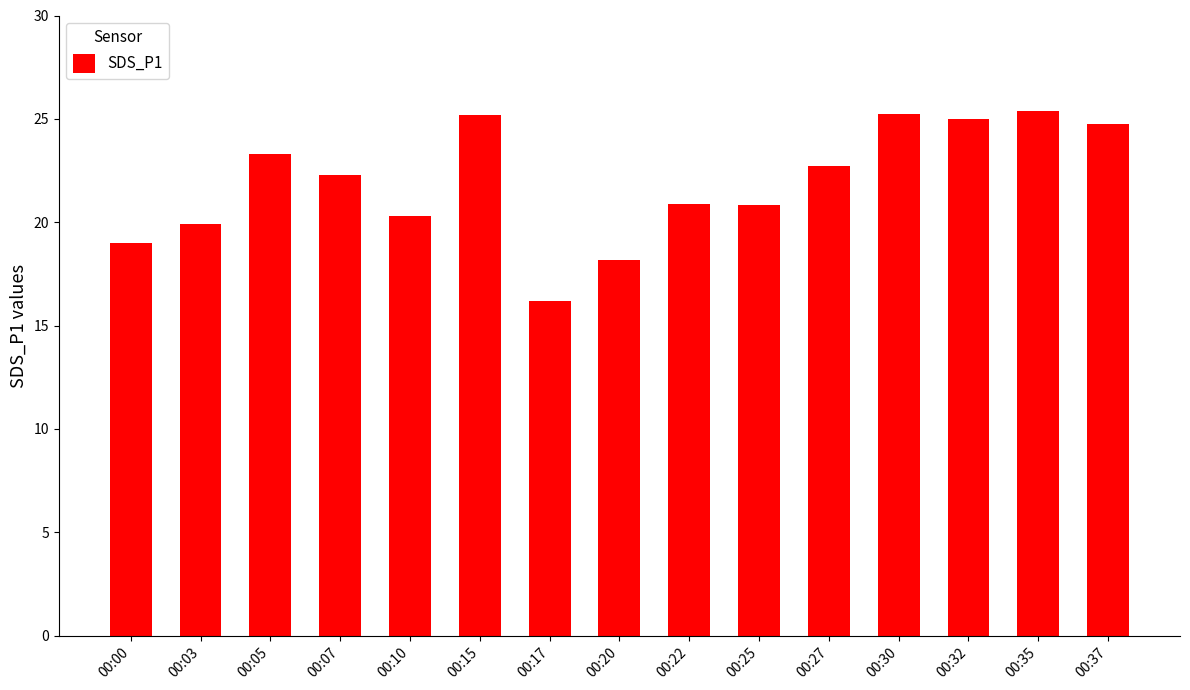

What is the smallest value displayed?

16.2